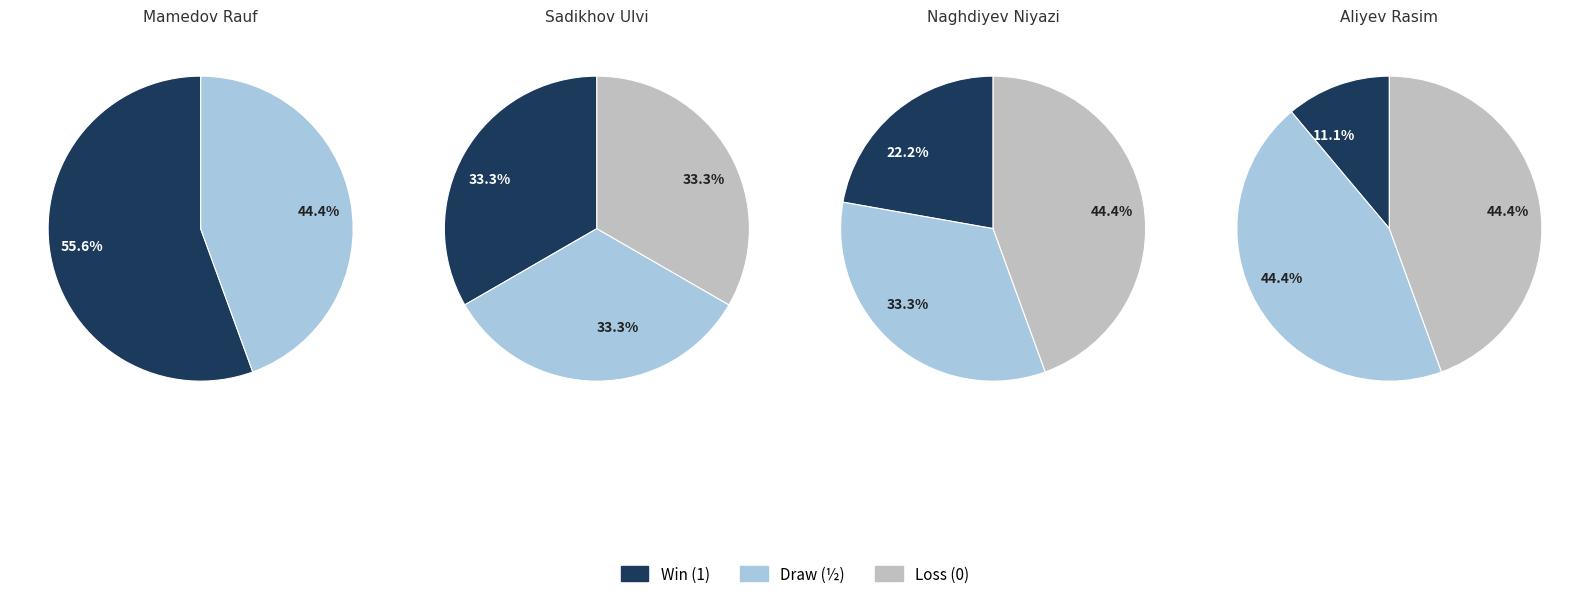

Which series has the widest spread of values?

Win (w 1)